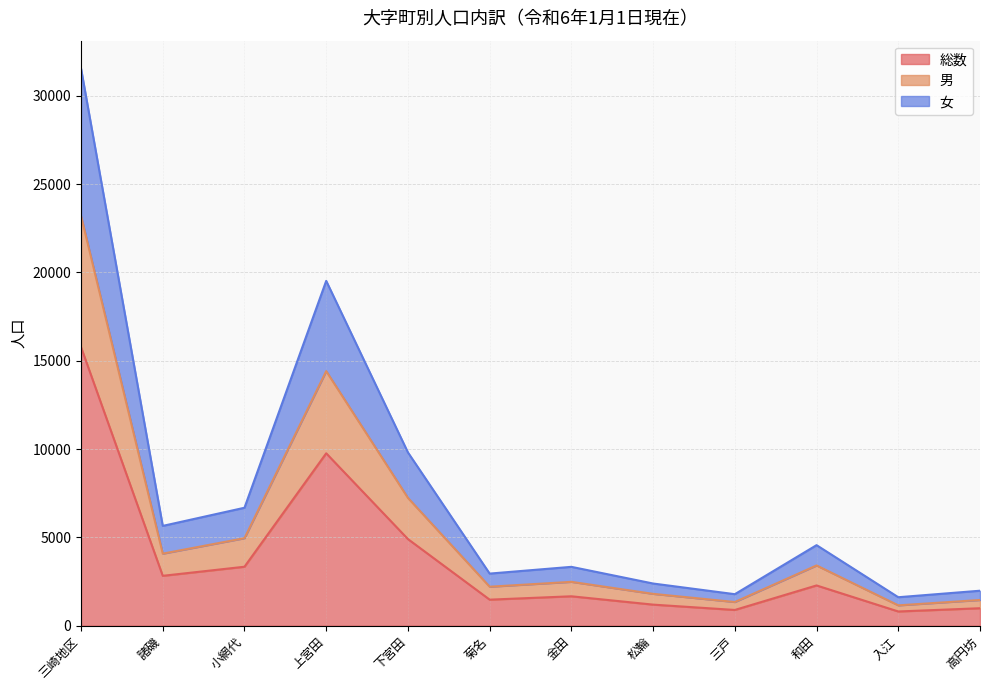

True or false: 女 and 総数 intersect in this chart.

False